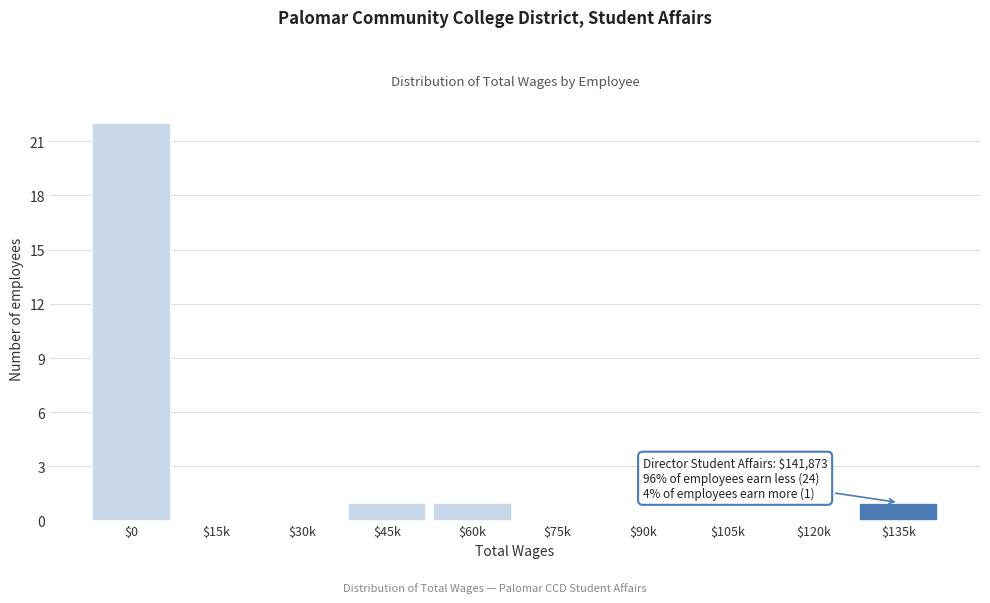

What is the maximum value shown in the chart?

22